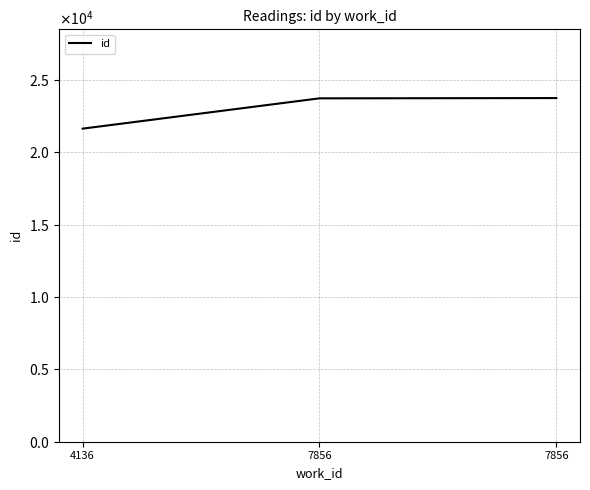

At which label does the data first exceed 23712?

7856